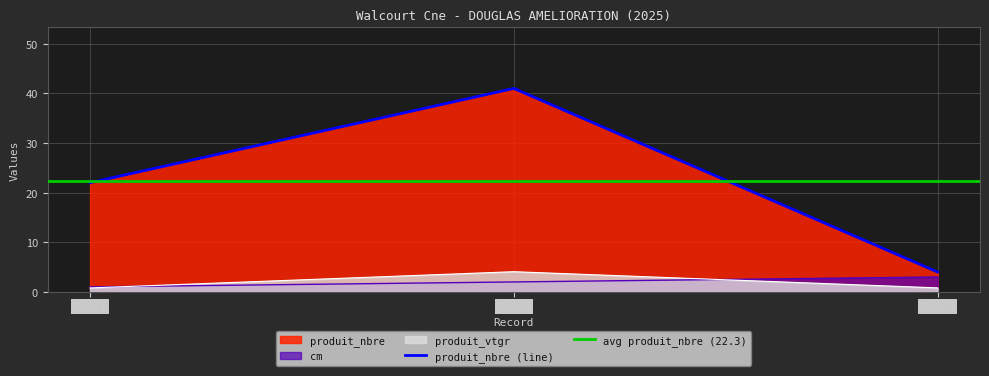

How many lines are shown in the chart?

3